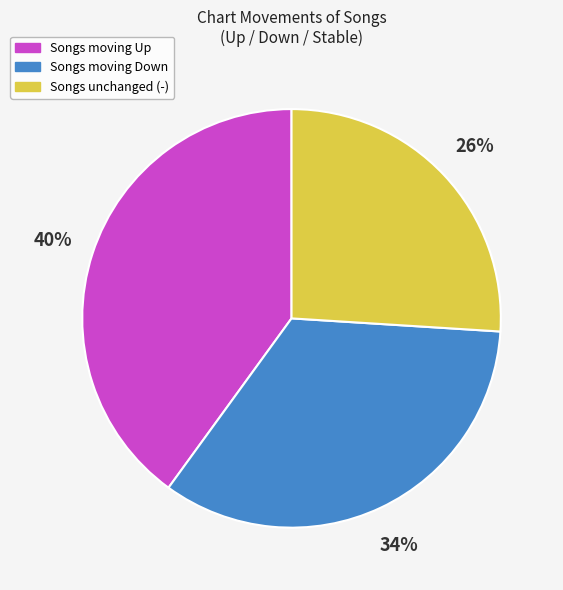

To the nearest percent, what is the difference between the largest and smallest slice percentages?

14%